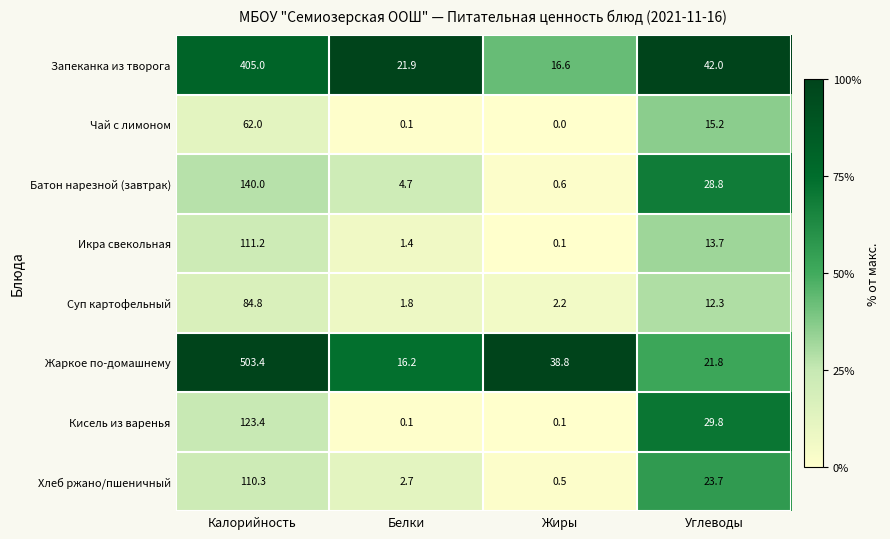

What is the difference between the maximum and minimum values in the Запеканка из творога series?

388.4